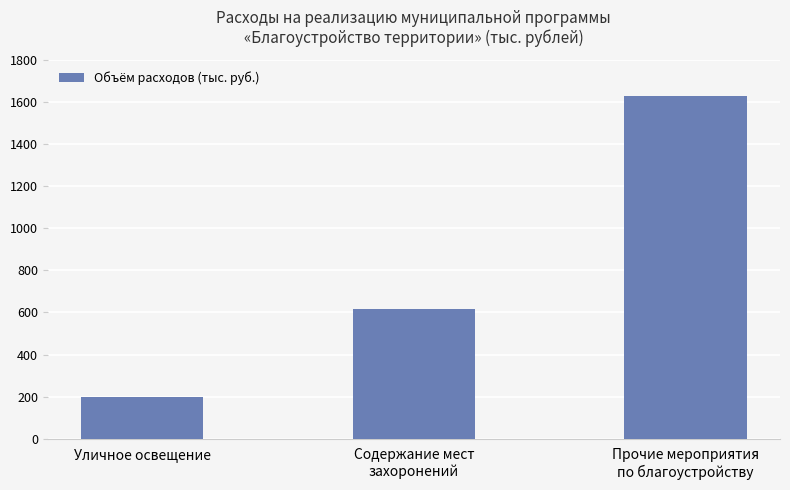

Is it true that the value at Содержание мест
захоронений is 616.9?

True